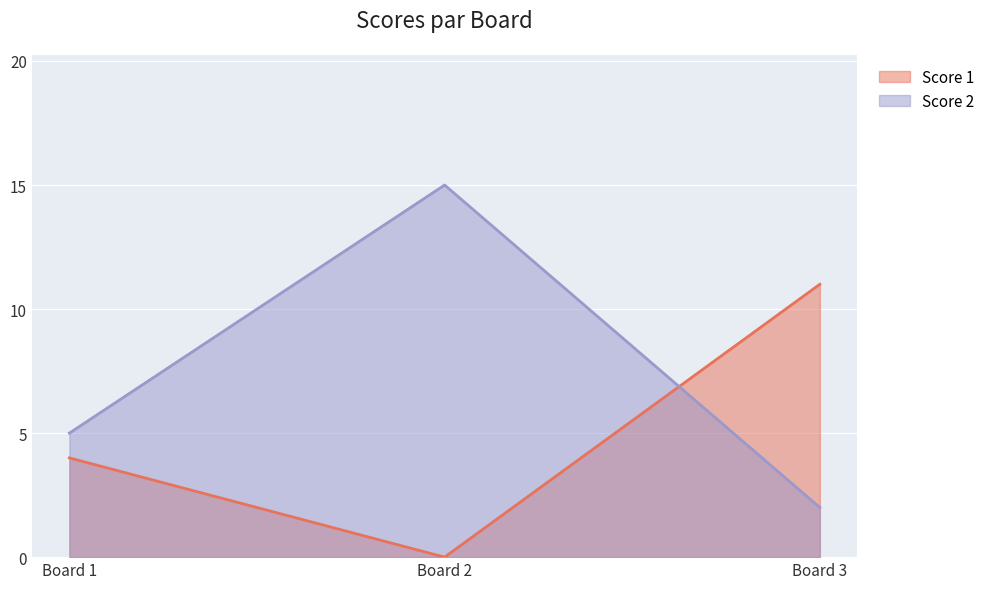

Does the chart display data point markers on the line(s)?

No